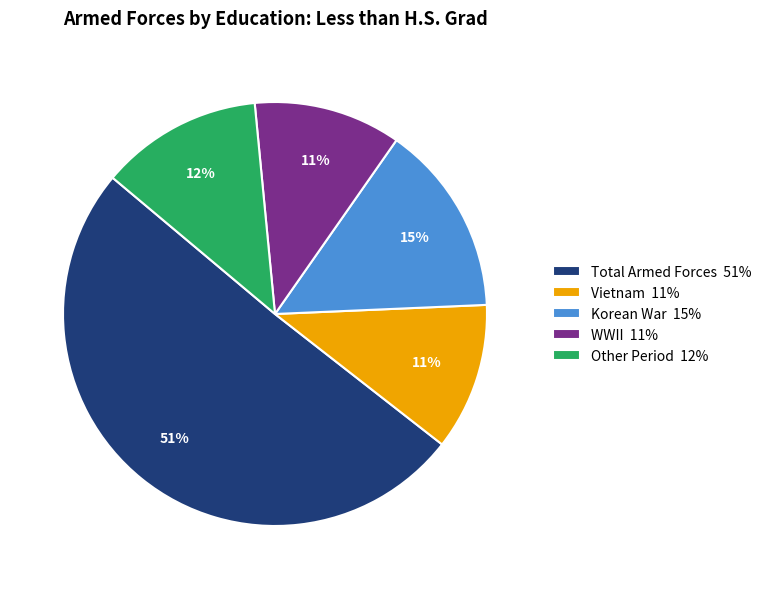

True or false: Korean War 15% accounts for 15% of the total.

True